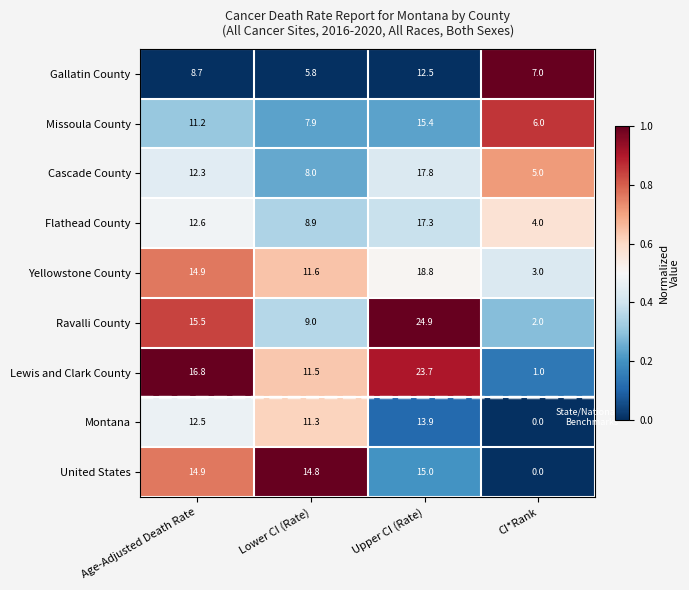

What is the greatest value displayed?

24.9